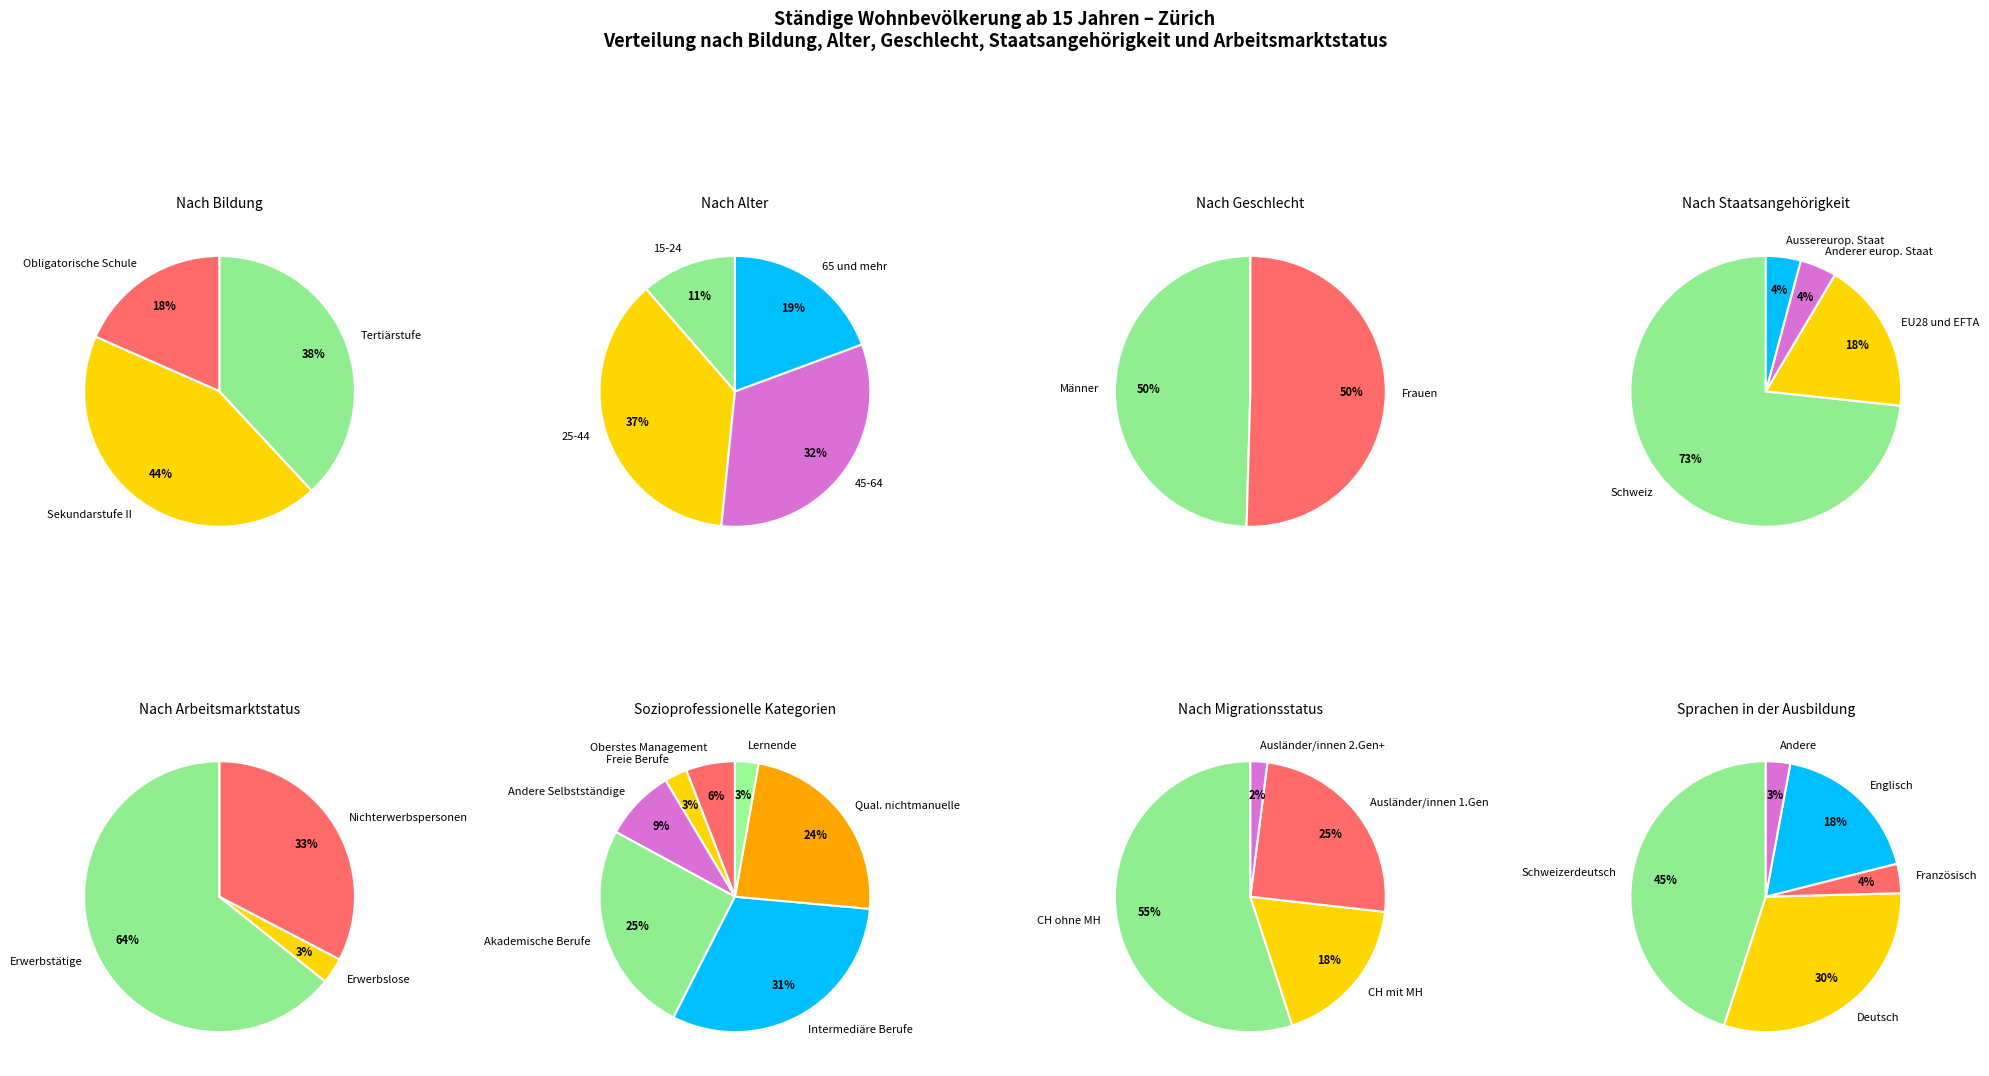

Is there any slice that represents more than half of the pie?

No